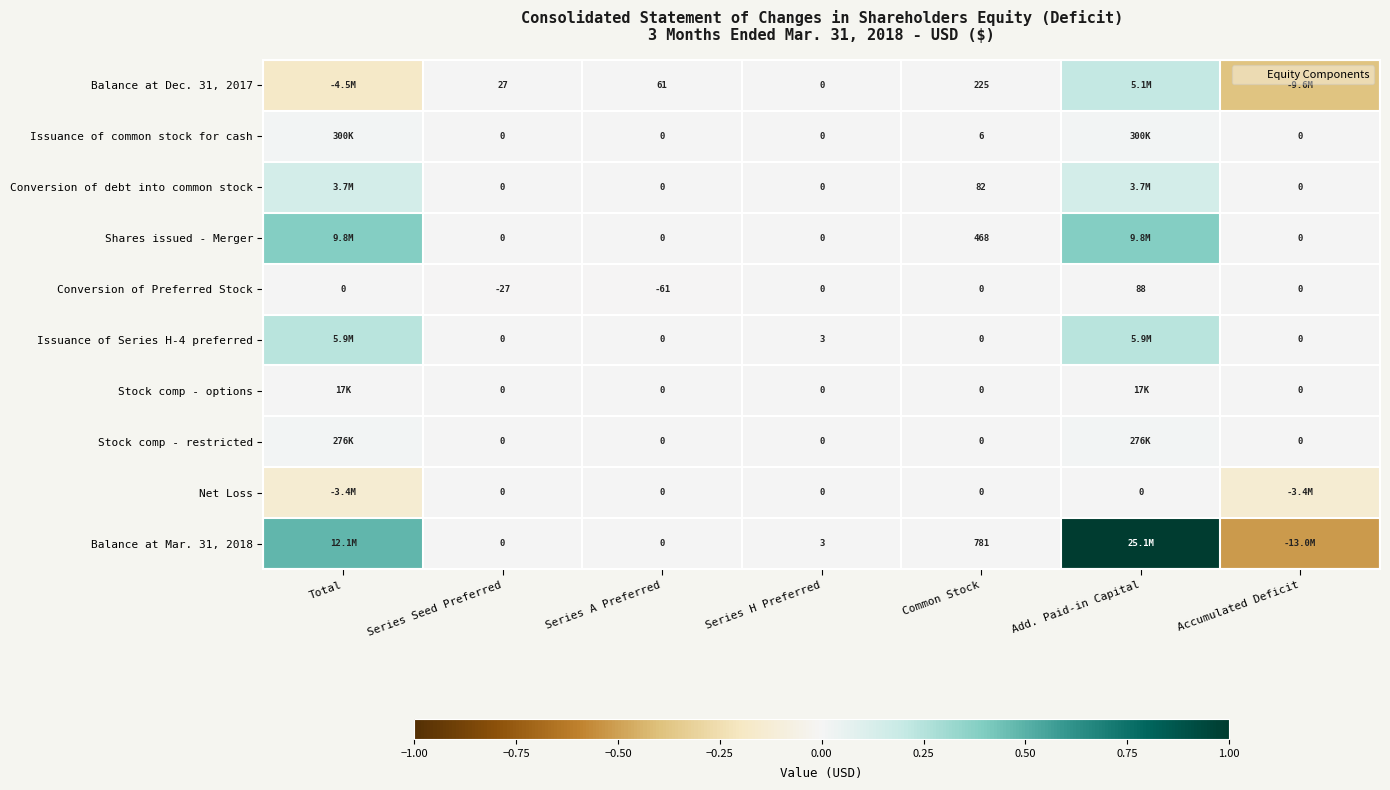

The Conversion of debt into common stock series shows 0.1 at Accumulated Deficit. True or false?

False